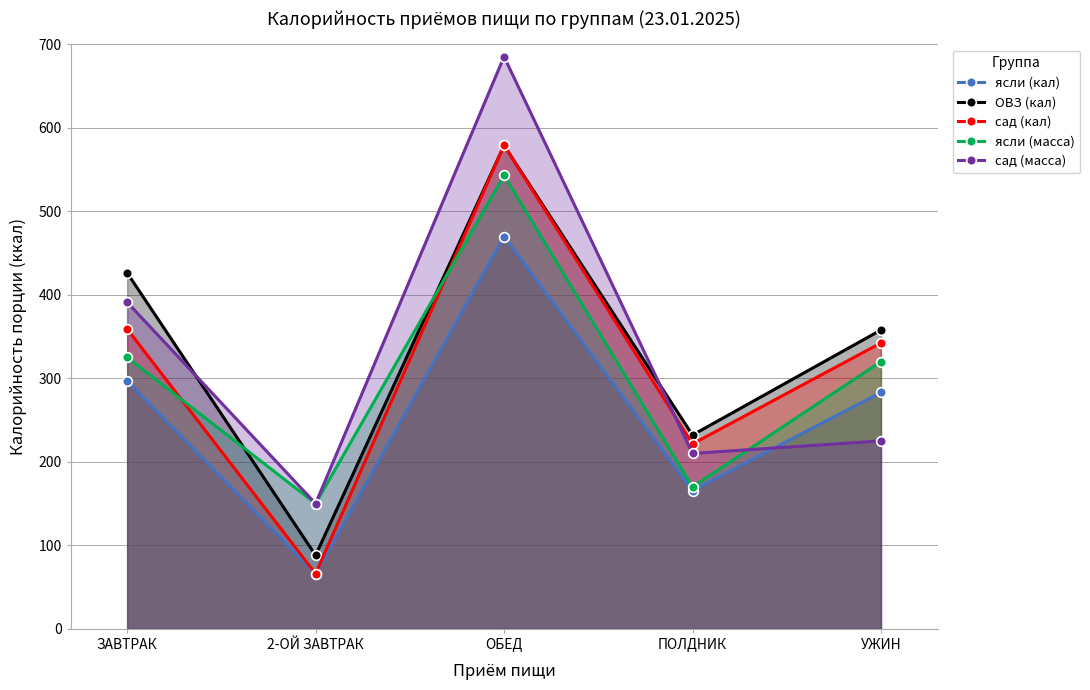

Reading left to right, extract all data points from this chart.

ясли (кал): ЗАВТРАК=296.9	2-ОЙ ЗАВТРАК=66.0	ОБЕД=469.7	ПОЛДНИК=165.5	УЖИН=283.1
ОВЗ (кал): ЗАВТРАК=426.2	2-ОЙ ЗАВТРАК=88.0	ОБЕД=578.7	ПОЛДНИК=232.0	УЖИН=357.8
сад (кал): ЗАВТРАК=359.0	2-ОЙ ЗАВТРАК=66.0	ОБЕД=579.0	ПОЛДНИК=221.4	УЖИН=342.3
ясли (масса): ЗАВТРАК=325.0	2-ОЙ ЗАВТРАК=150.0	ОБЕД=543.0	ПОЛДНИК=170.0	УЖИН=320.0
сад (масса): ЗАВТРАК=391.0	2-ОЙ ЗАВТРАК=150.0	ОБЕД=685.0	ПОЛДНИК=210.0	УЖИН=225.0